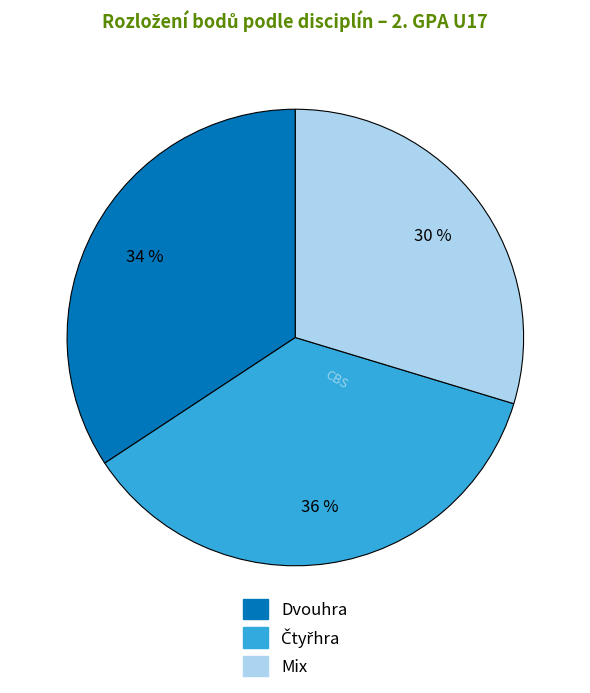

Does any single category account for the majority?

No